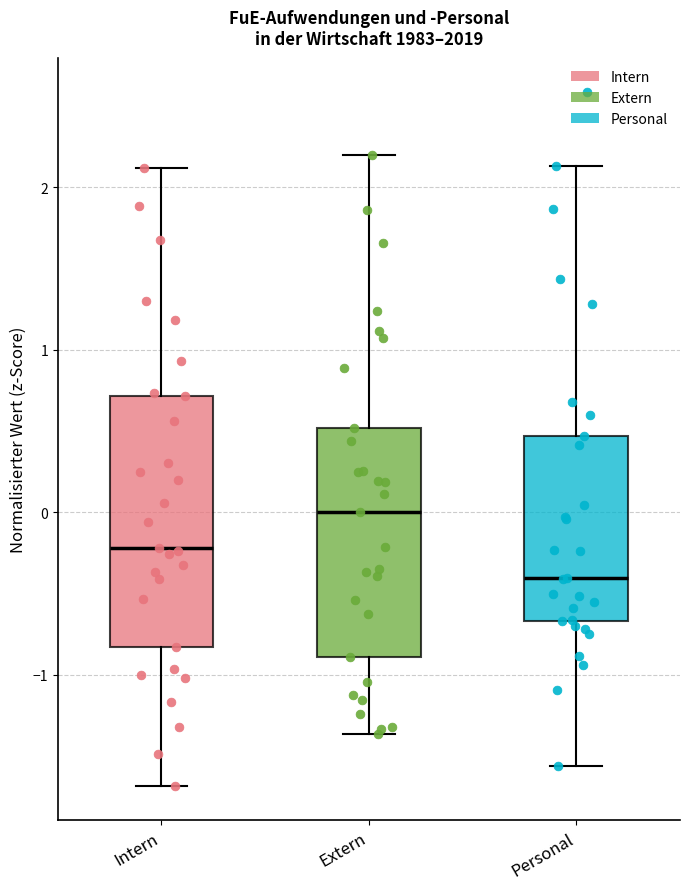

Reading left to right, read every box against the y-axis: the position of its median line, the range the box covers, and the ends of its whiskers. The values are not printed on the chart, so give them approximately, as read against the axis.

Intern: median -0.2, box -0.8 to 0.7, whiskers -1.7 to 2.1
Extern: median 0.0, box -0.9 to 0.5, whiskers -1.4 to 2.2
Personal: median -0.4, box -0.7 to 0.5, whiskers -1.6 to 2.1